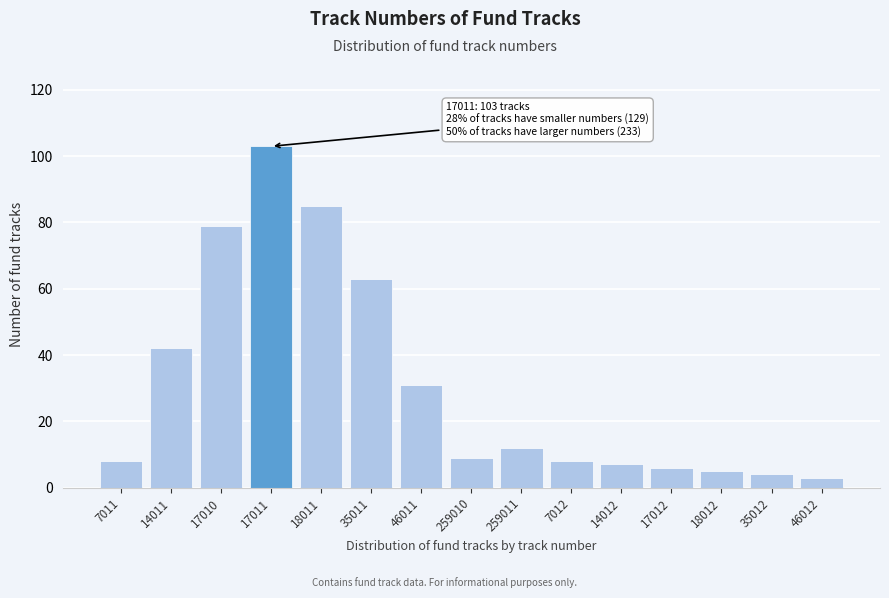

Reading left to right, what are all the values shown in this chart?

7011=8	14011=42	17010=79	17011=103	18011=85	35011=63	46011=31	259010=9	259011=12	7012=8	14012=7	17012=6	18012=5	35012=4	46012=3